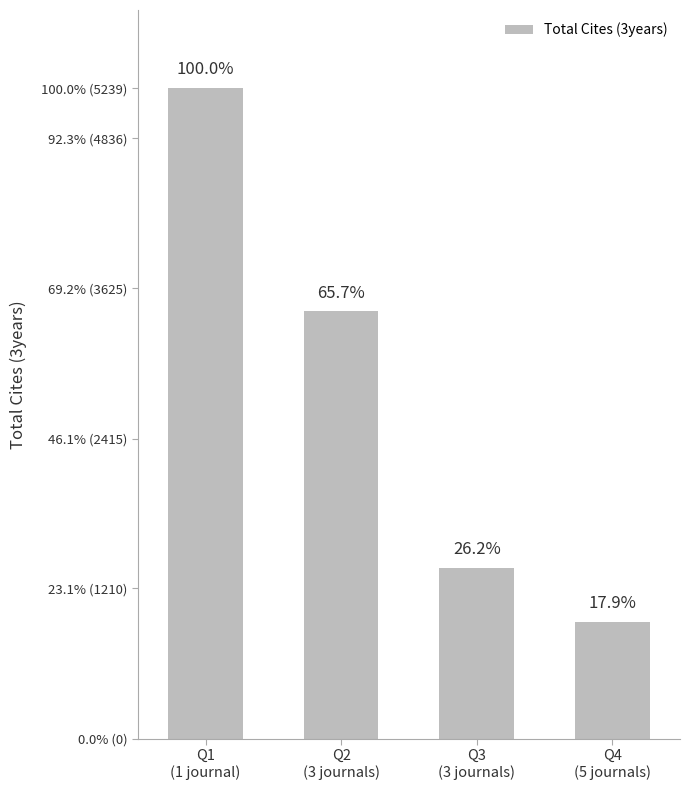

What is the sum of all values?

10994